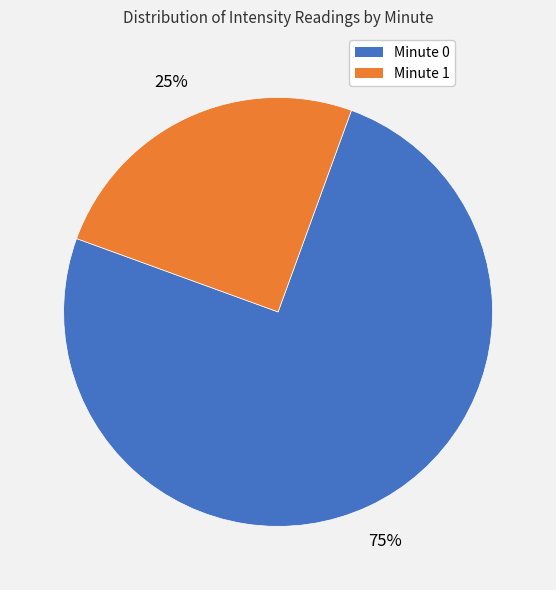

The Minute 0 slice represents 81% of the pie. True or false?

False